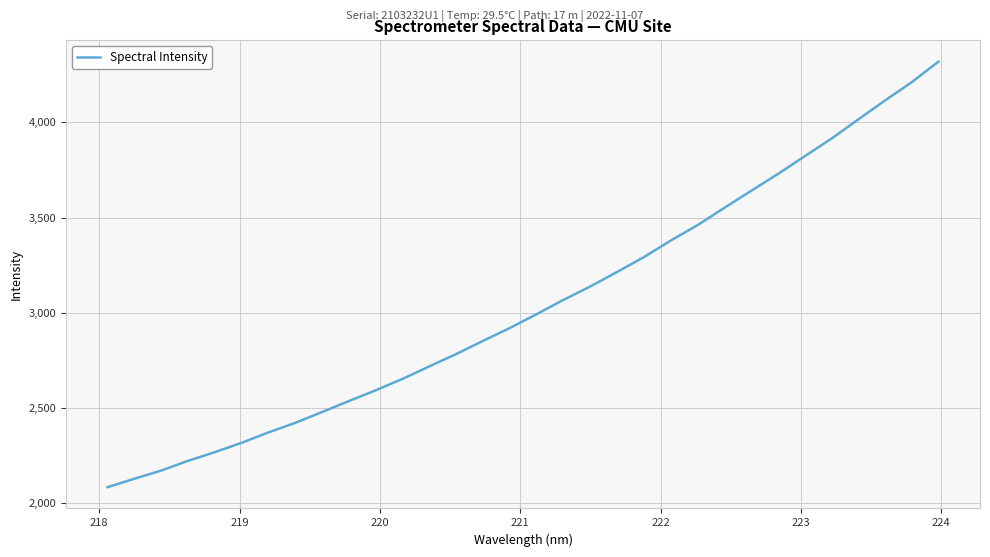

What is the greatest value displayed?

4319.2